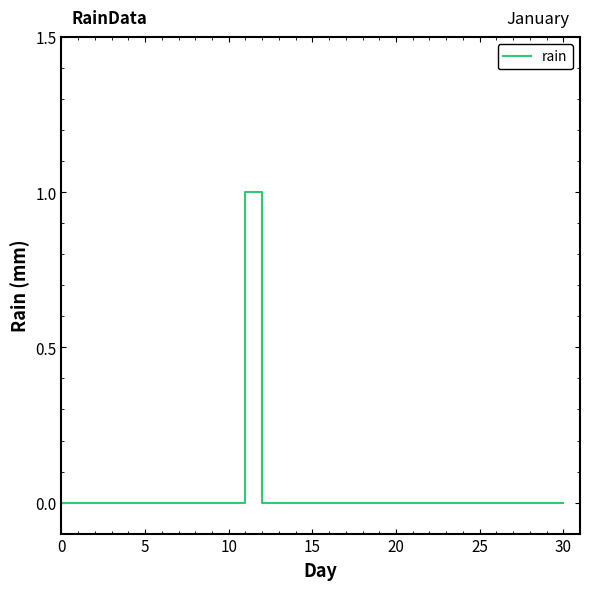

How many lines are shown in the chart?

1